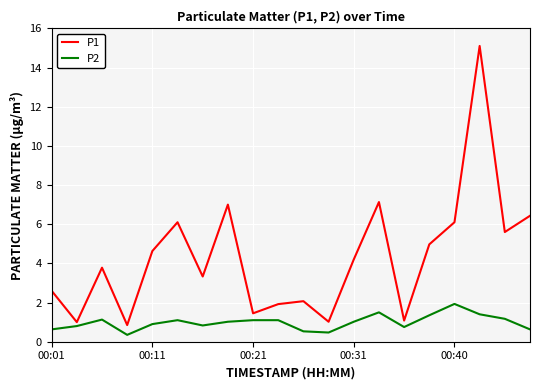

True or false: P2 and P1 cross at least once.

False